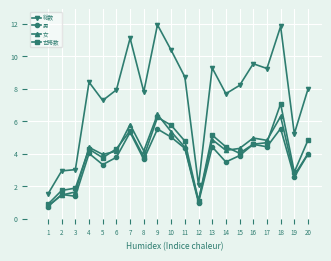

Which has a higher value, 7 or 20?

7